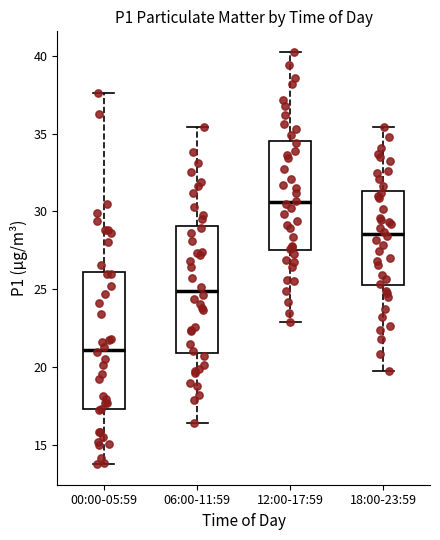

Comparing the boxes themselves (not the whiskers), which one is the tallest?

00:00-05:59